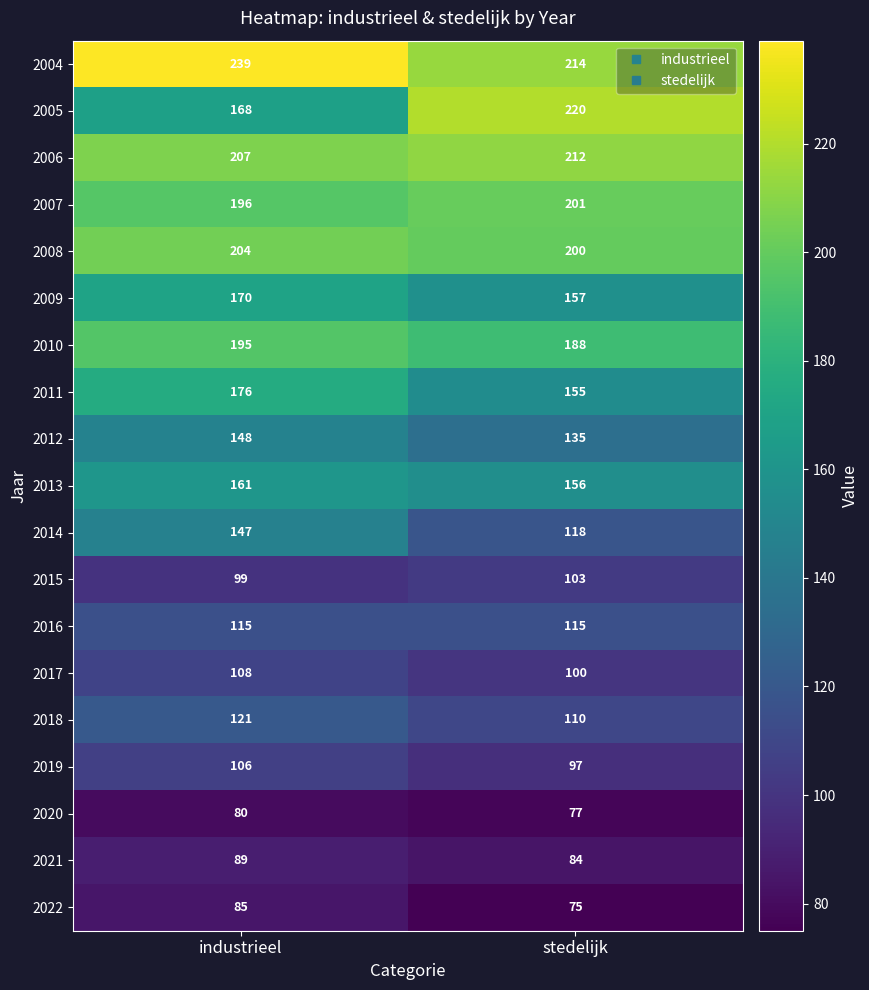

What is the sum of the 2016 values at stedelijk and industrieel?

230